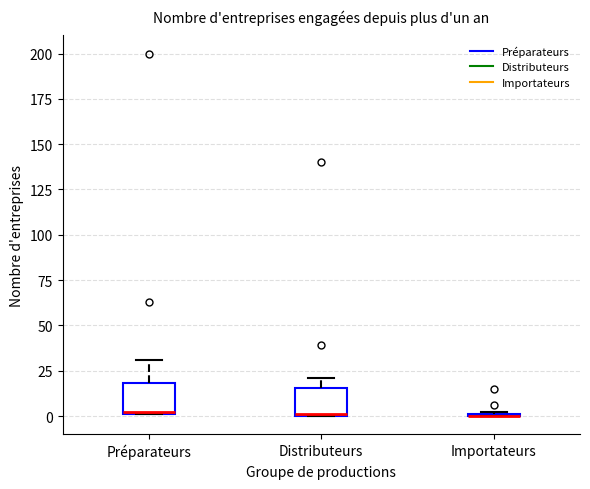

Reading left to right, read every box against the y-axis: the position of its median line, the range the box covers, and the ends of its whiskers. The values are not printed on the chart, so give them approximately, as read against the axis.

Préparateurs: median 5, box 0 to 20, whiskers 0 to 30
Distributeurs: median 0, box 0 to 15, whiskers 0 to 20
Importateurs: box collapsed to a line at 0, whiskers 0 to 0